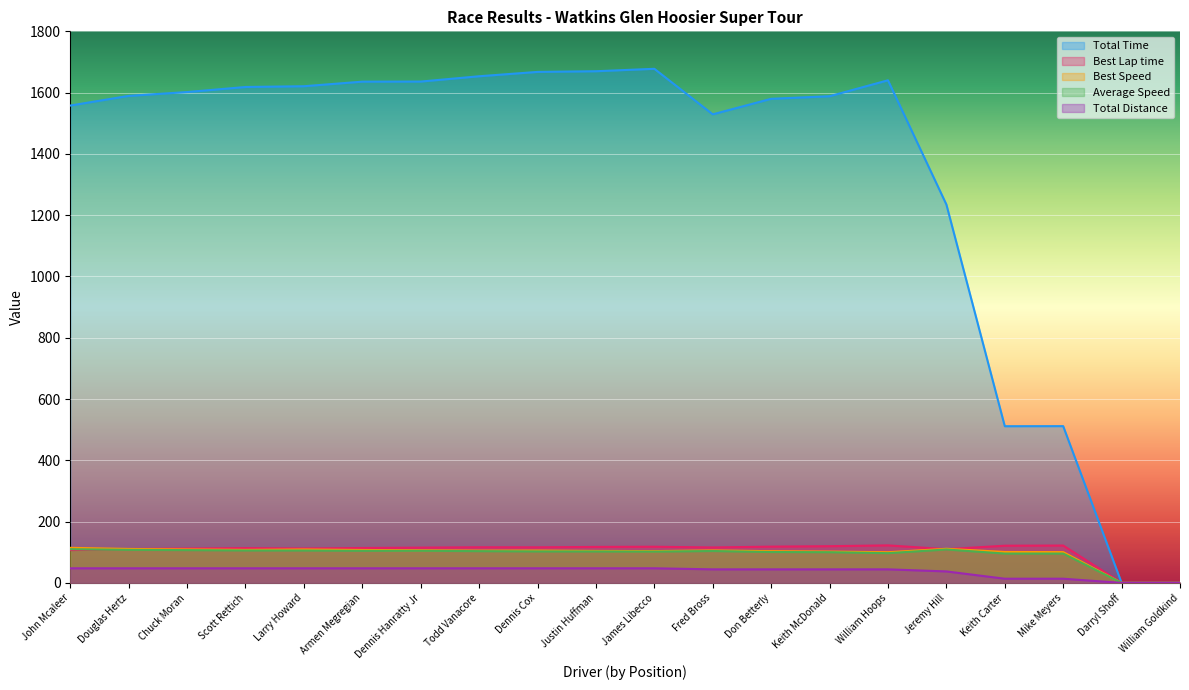

What is the label of the 13th point from the left?

Don Betterly